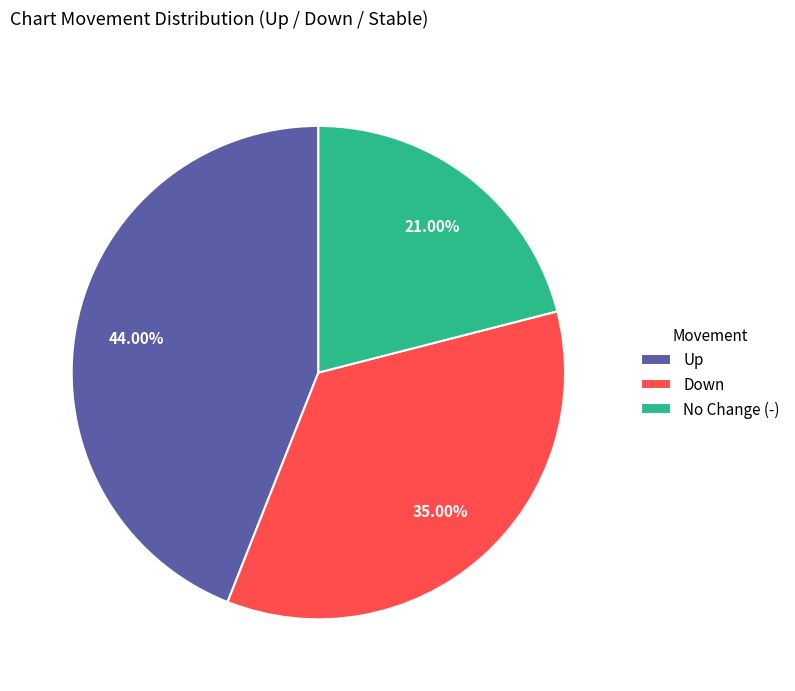

Is there a majority slice in this chart?

No